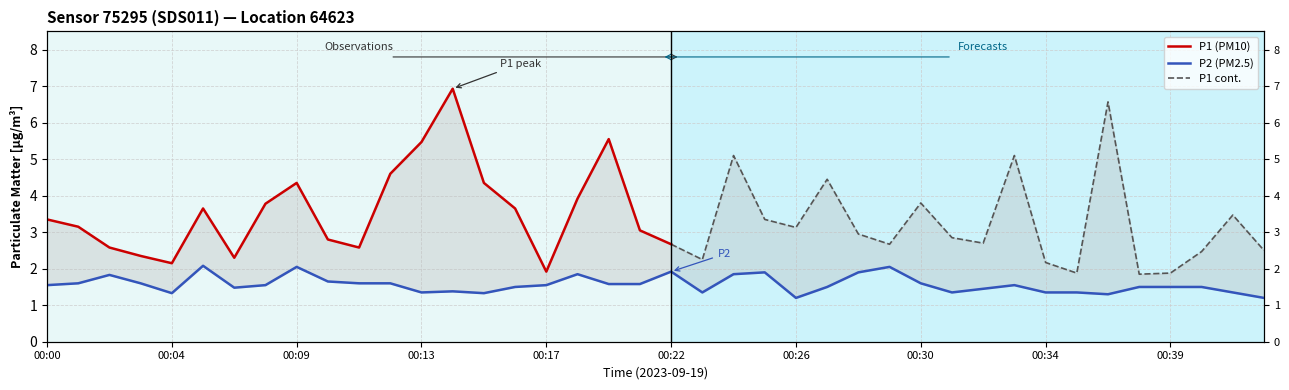

Rank the categories by value from lowest to highest.

00:26, 00:42, 00:37, 00:04, 00:15, 00:13, 00:23, 00:31, 00:34, 00:35, 00:41, 00:14, 00:32, 00:06, 00:16, 00:27, 00:38, 00:39, 00:40, 00:00, 00:07, 00:17, 00:33, 00:19, 00:20, 00:01, 00:03, 00:11, 00:12, 00:30, 00:10, 00:02, 00:18, 00:24, 00:25, 00:28, 00:22, 00:09, 00:29, 00:05